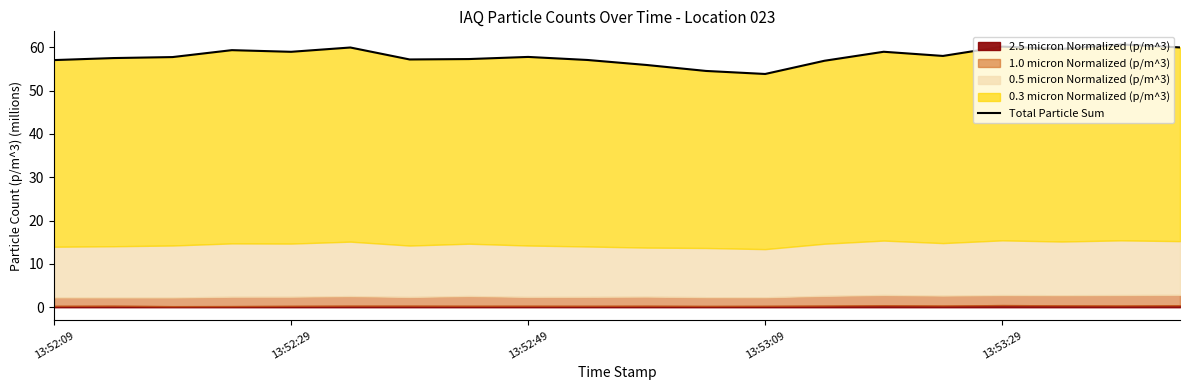

What is the greatest value displayed?

60.6